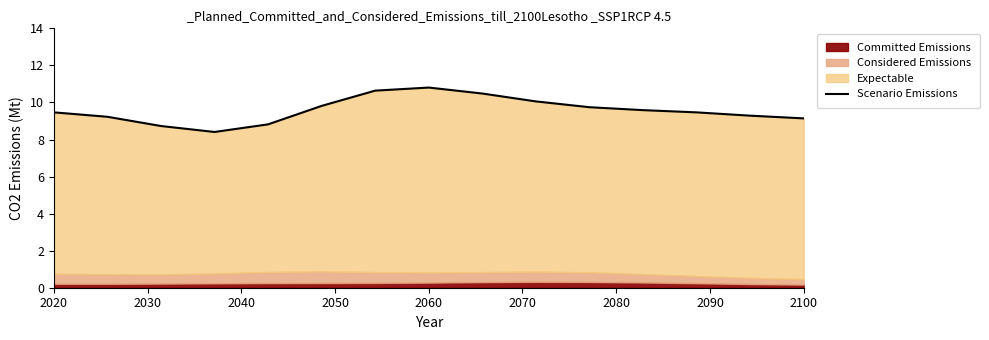

Does the chart have visible grid lines?

No